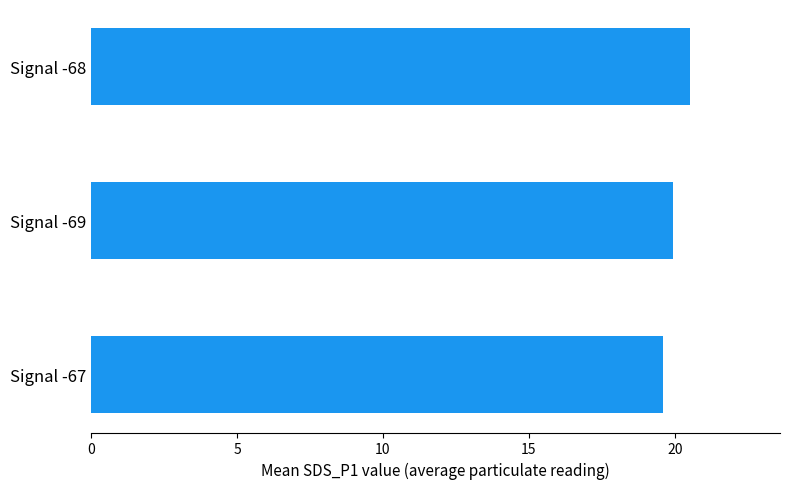

What is the approximate value at Signal -67?

19.6